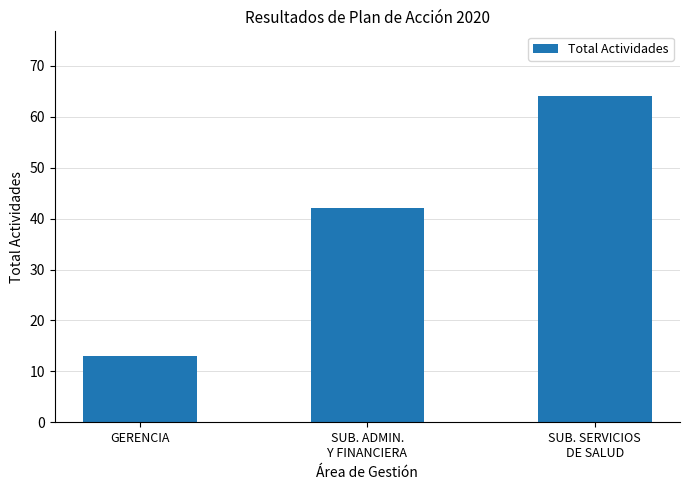

Are the bars horizontal?

No